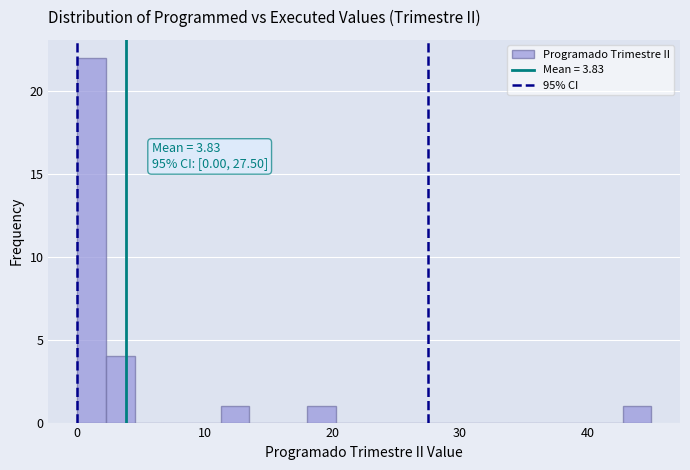

Read against the x-axis, roughly where is the centre of the tallest bar?

1